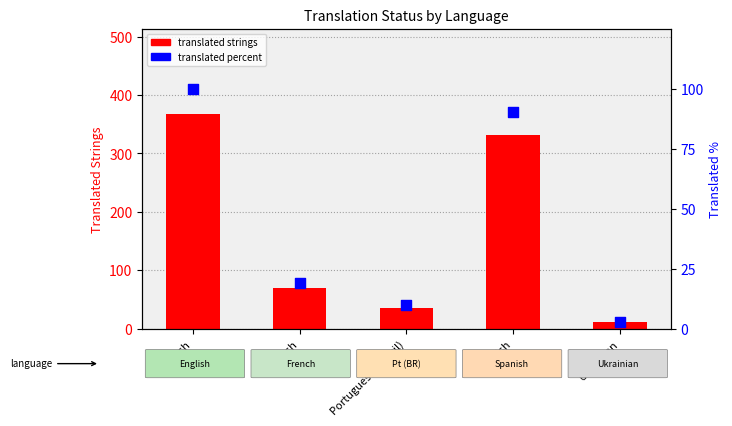

What are all the series names shown in the legend?

translated strings, translated percent